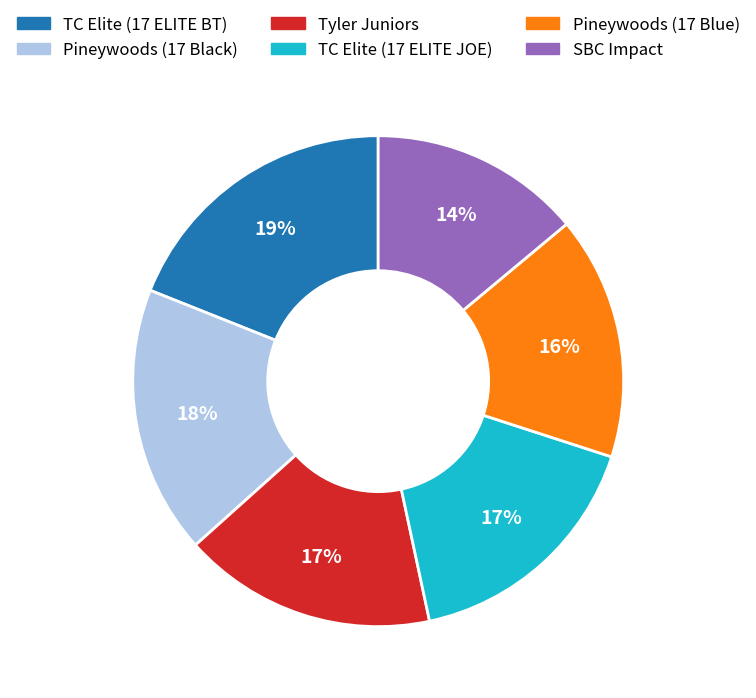

To the nearest percent, what percentage of the pie is TC Elite (17 ELITE JOE)?

17%